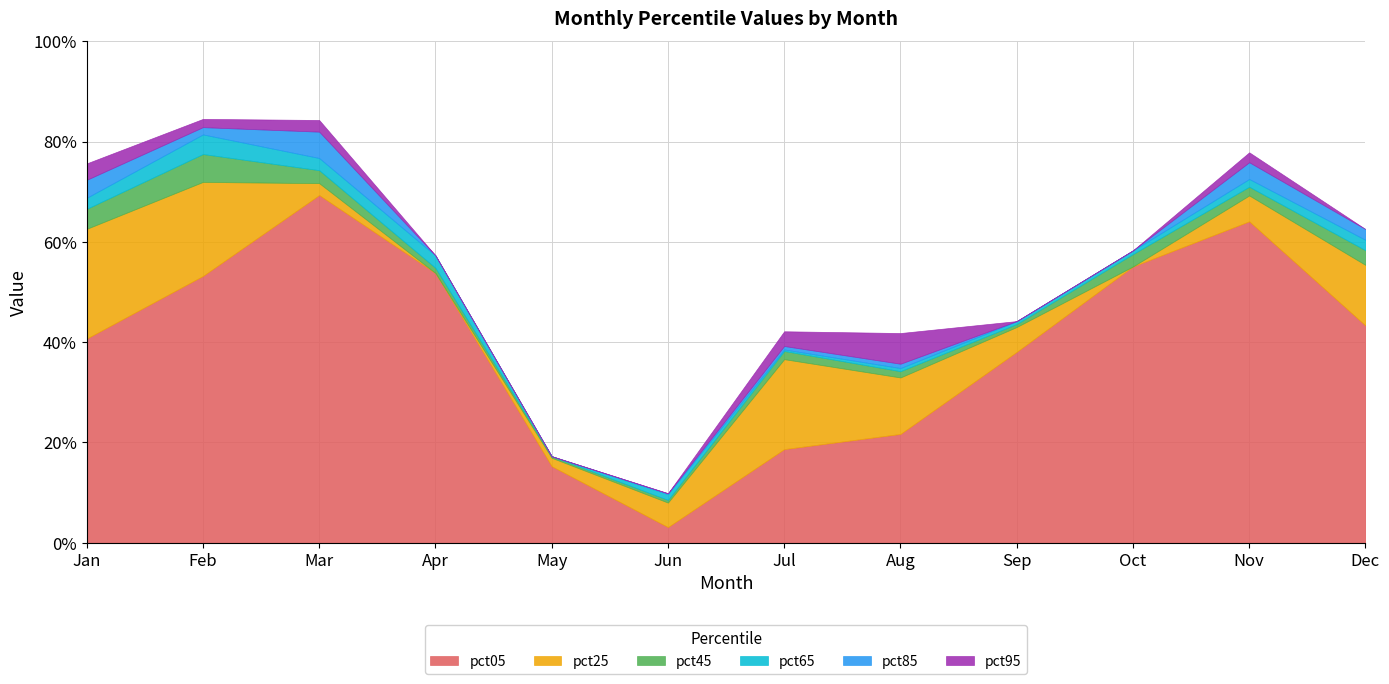

Which category has the highest value across all series?

Feb